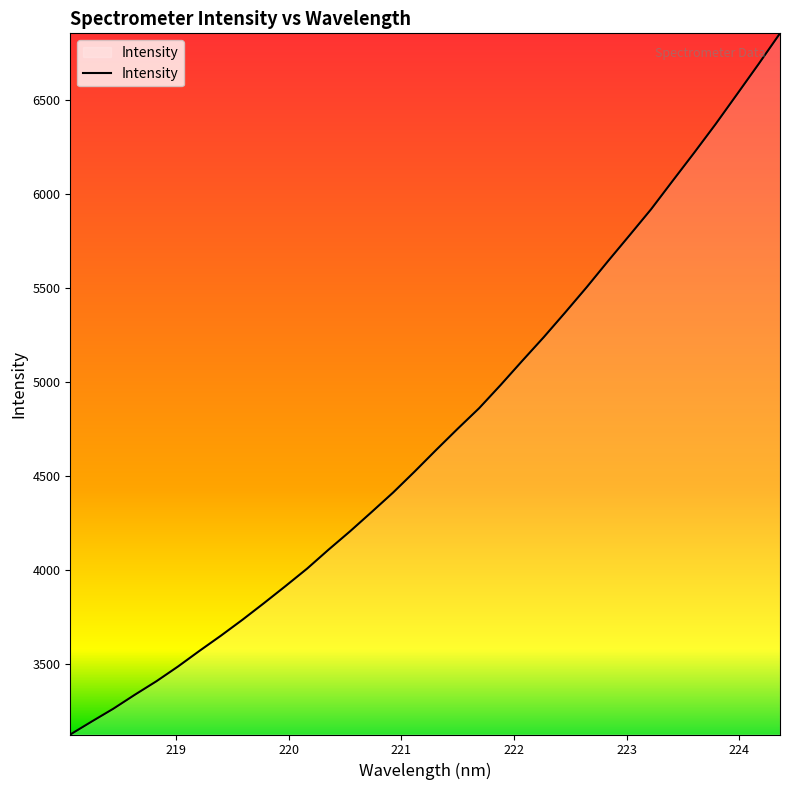

What is the difference between the maximum and minimum values?

3729.3